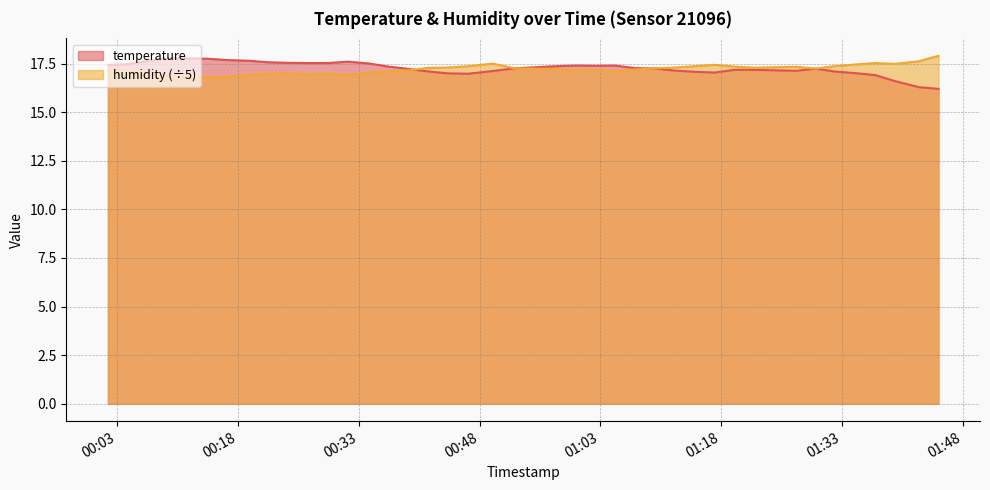

How many interior local peaks does the humidity series have?

8